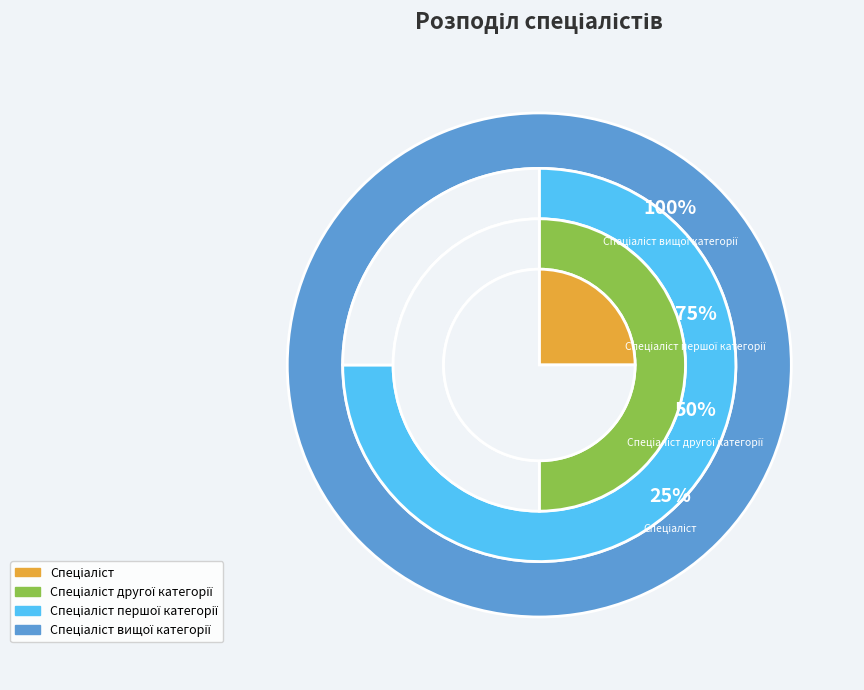

To the nearest percent, what portion does Спеціаліст represent?

10%